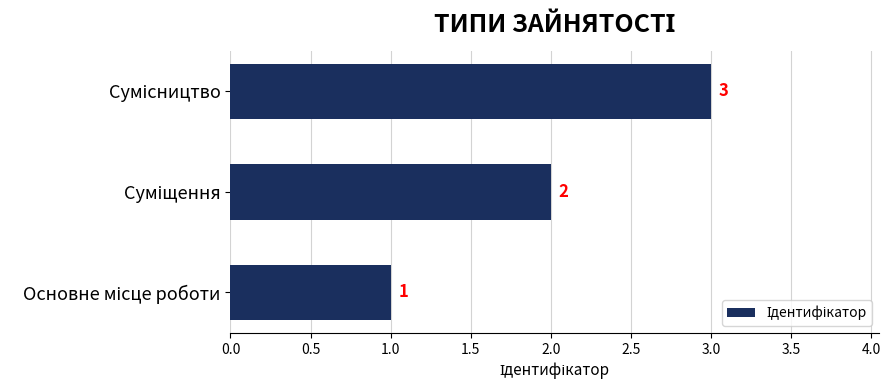

How many values are between 1 and 3?

3